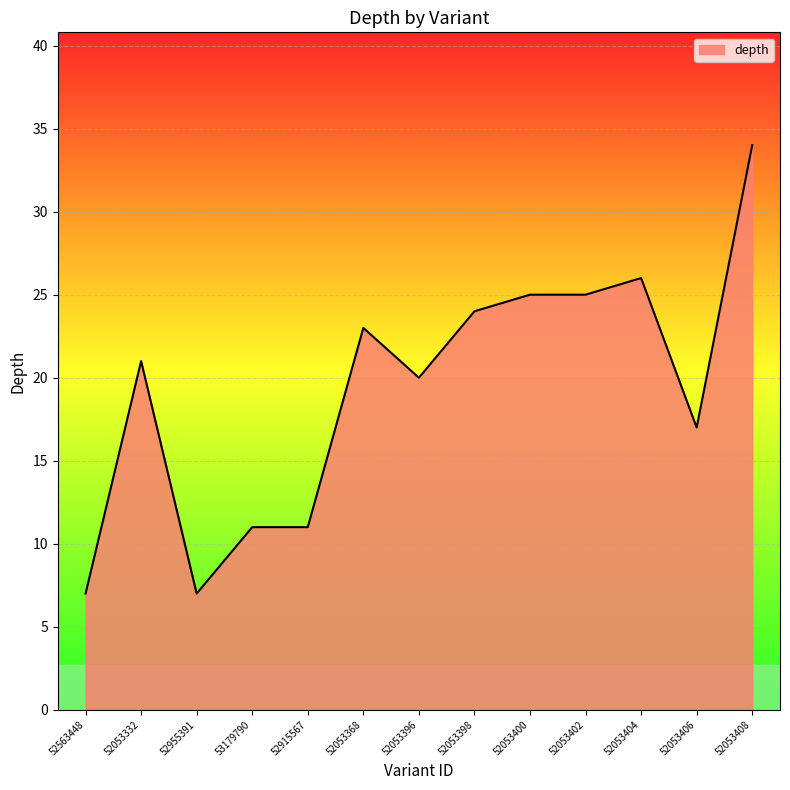

What is the difference between the maximum and minimum values?

27